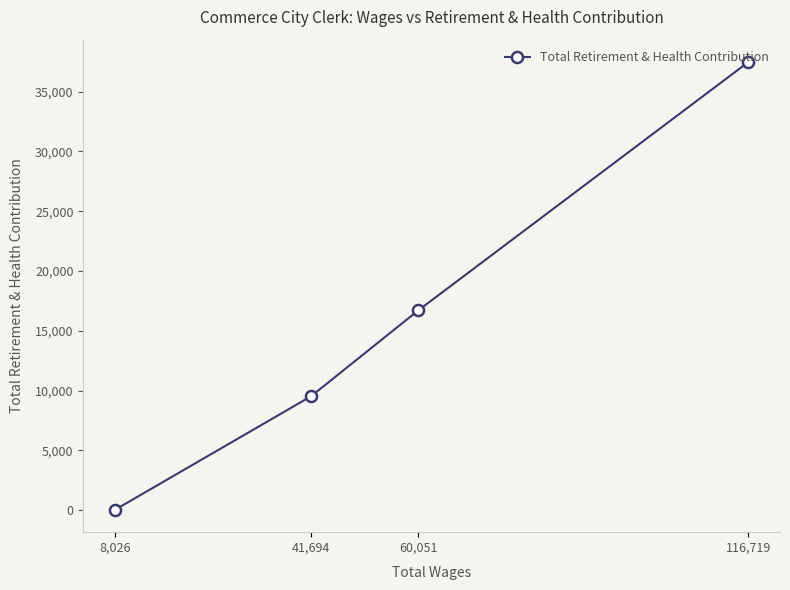

What is the change in value from 116,719 to 41,694?

-27935